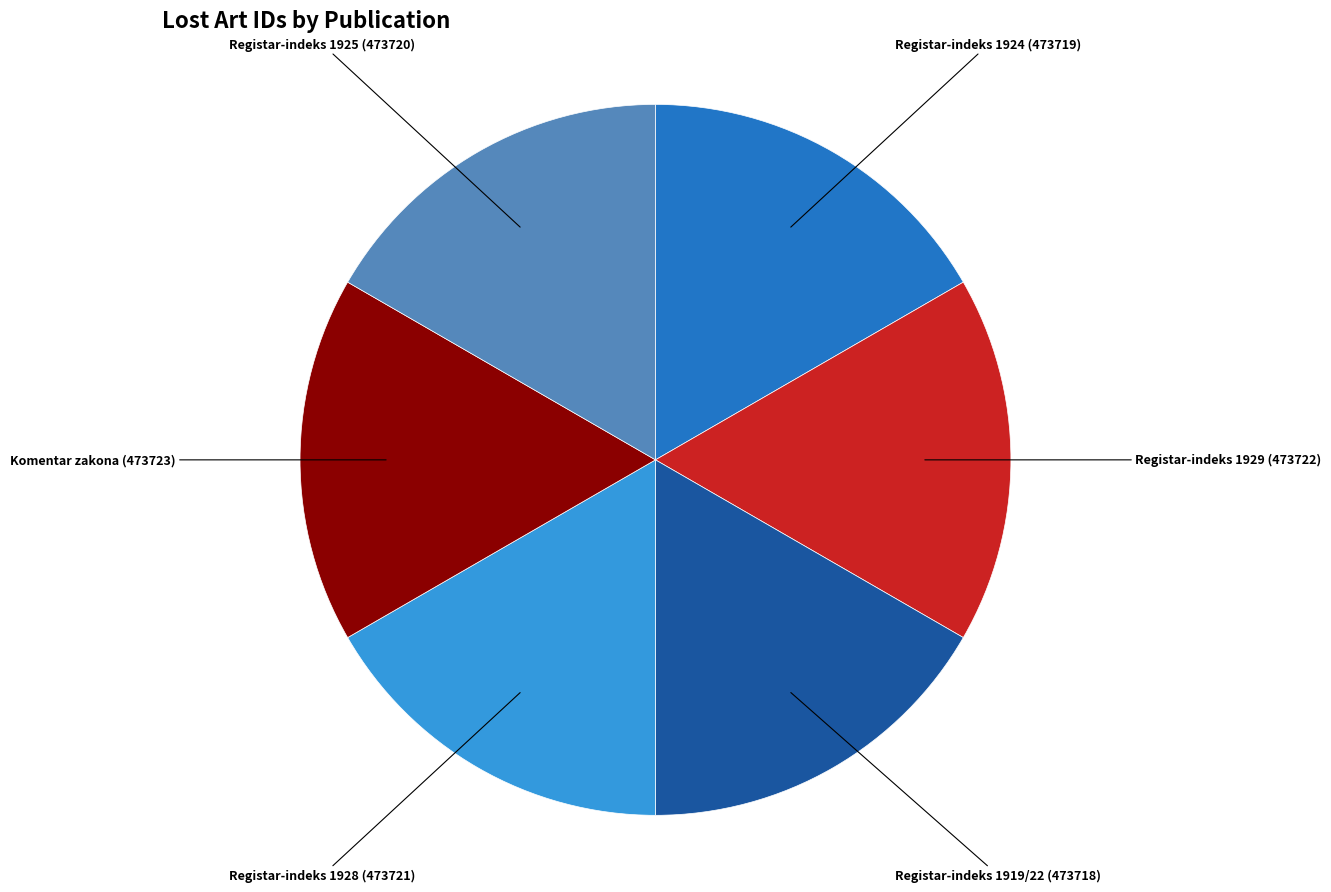

True or false: Registar-indeks 1929 accounts for 32% of the total.

False